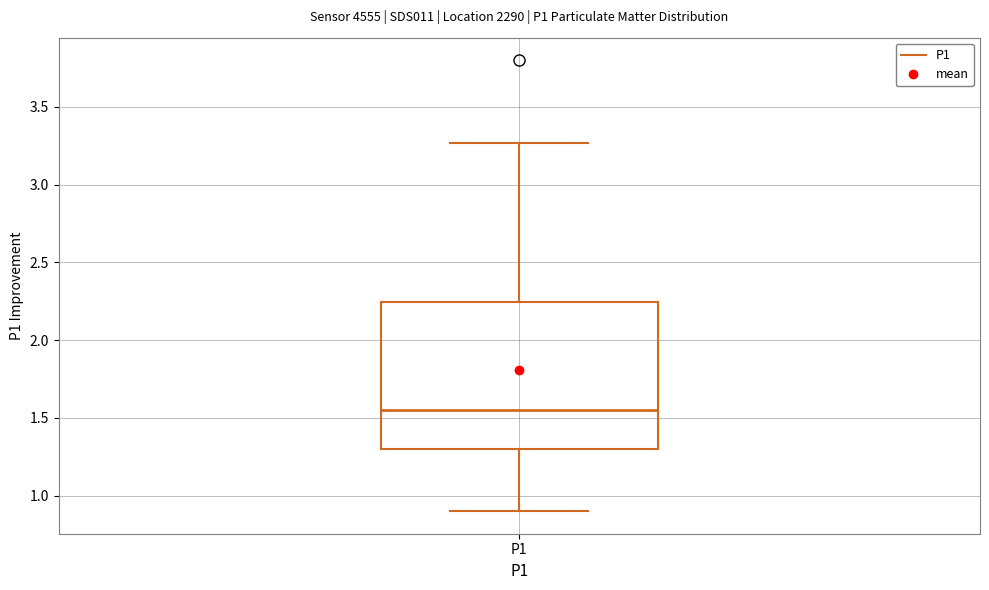

Where does the median line of the box for P1 sit on the y-axis? The values are not printed on the chart, so give them approximately, as read against the axis.

1.55